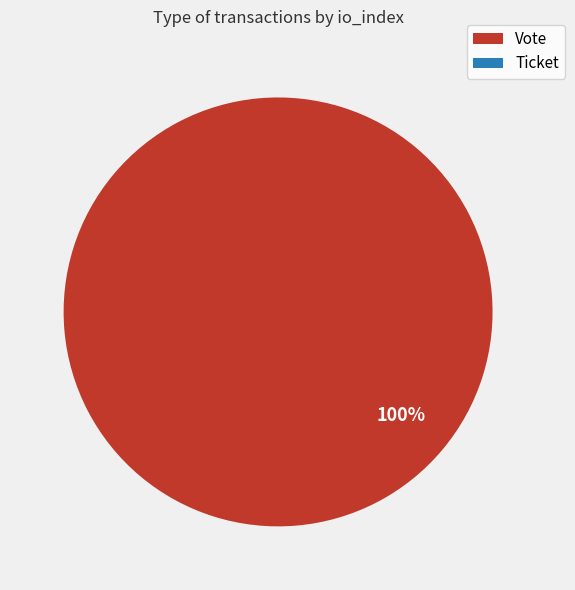

To the nearest percent, what is the difference between the largest and smallest slice percentages?

100%